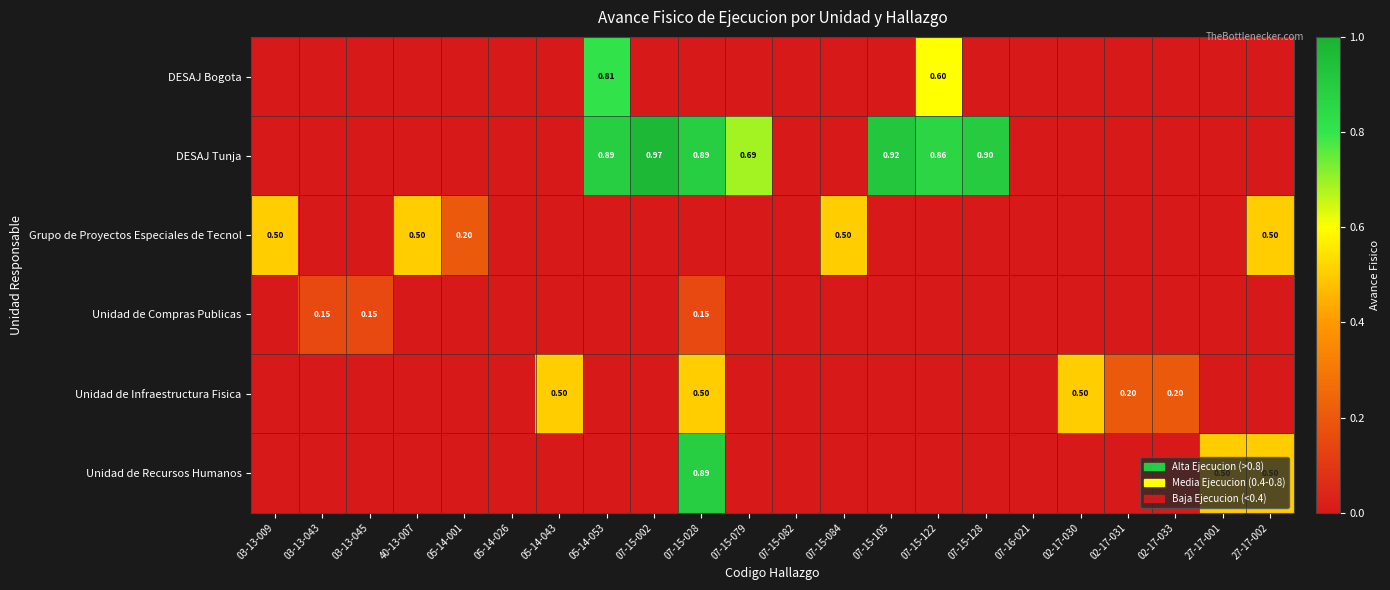

The value of Unidad de Compras Publicas at 07-15-028 is 0.2. True or false?

False